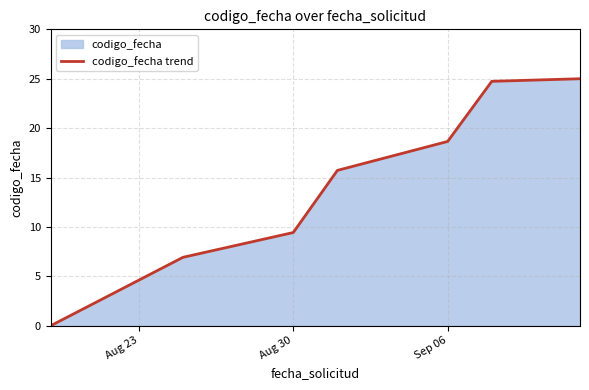

Is it true that the value at Aug 30 is 16.7?

False